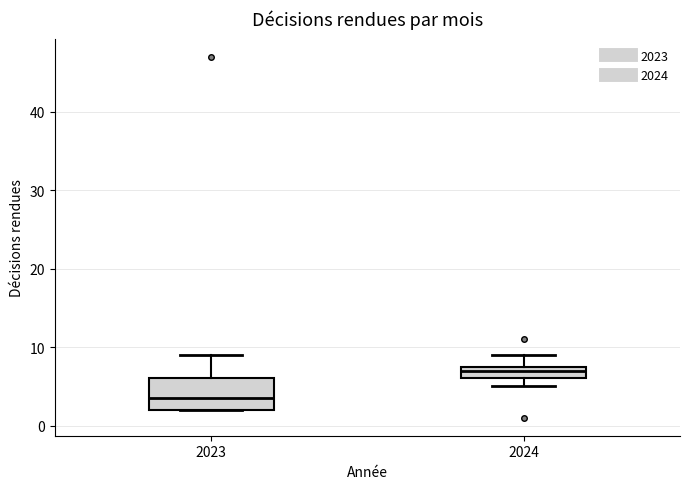

Which box's median line is the highest?

2024